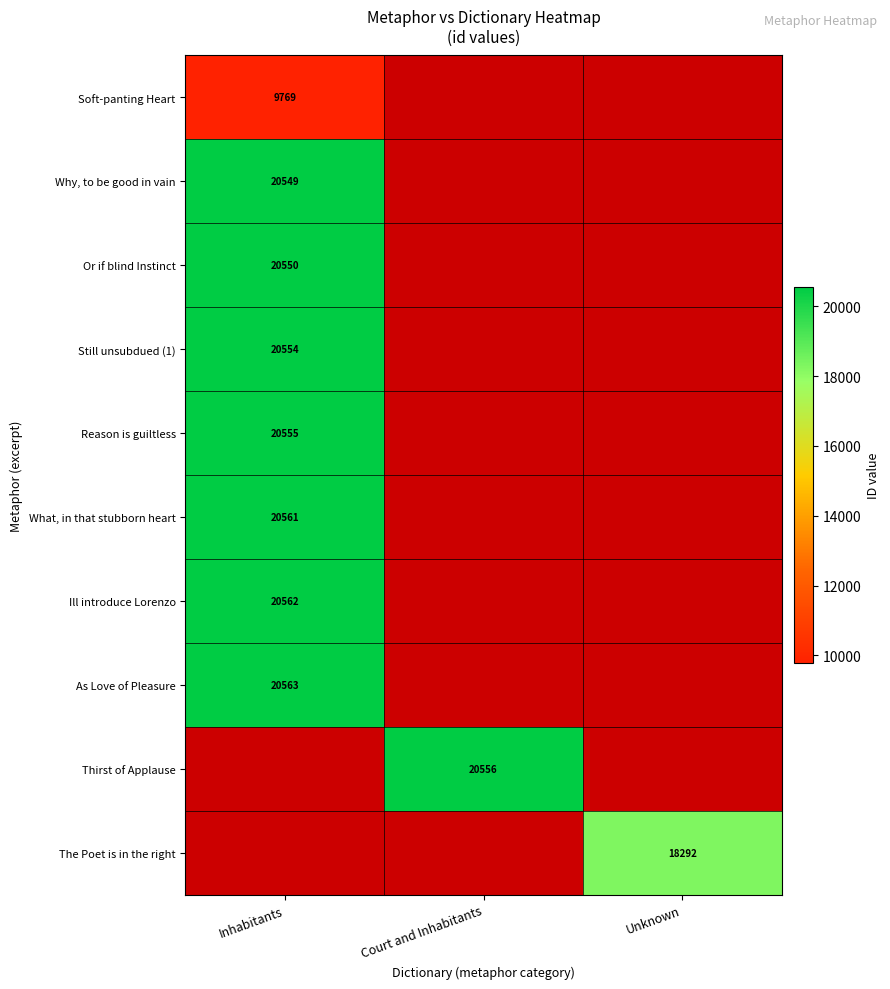

Is it true that Or if blind Instinct equals 20550 at Inhabitants?

True